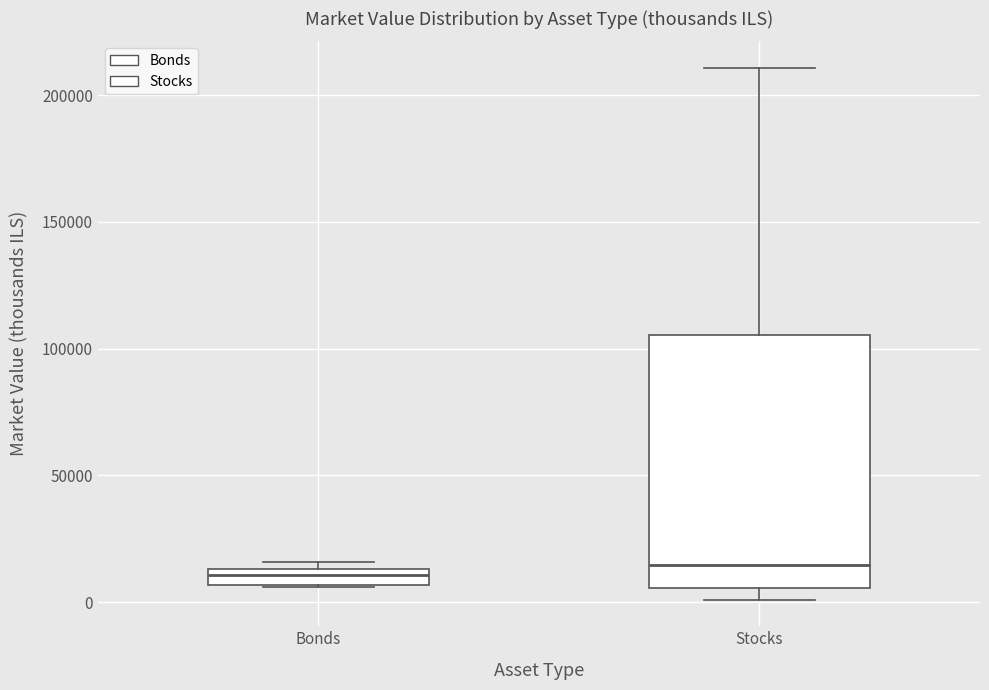

Which box is the tallest, from its lower edge to its upper edge?

Stocks